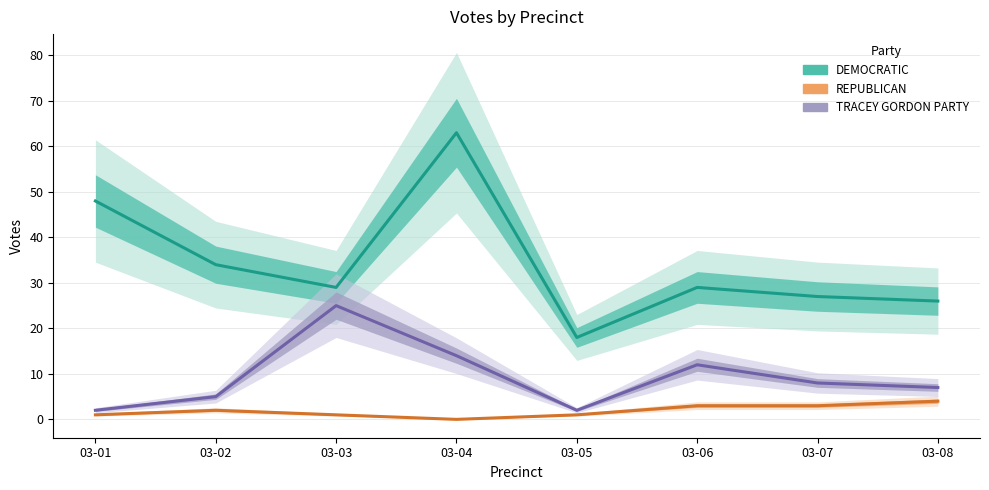

True or false: DEMOCRATIC has a value of 26 at 03-08.

True